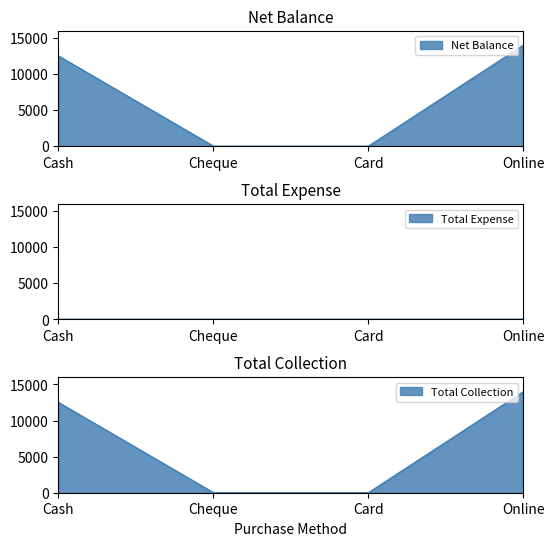

Which category has the highest value across all series?

Online